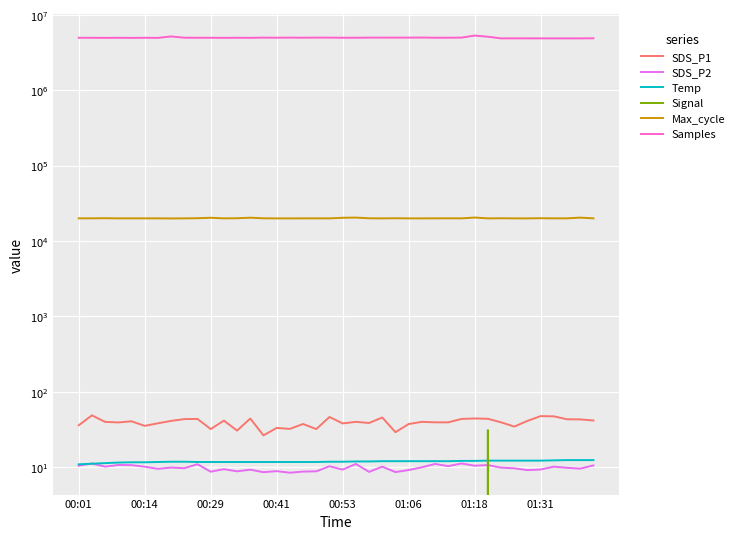

What is the sum of the Max_cycle values at 15 and 29?

40063.0